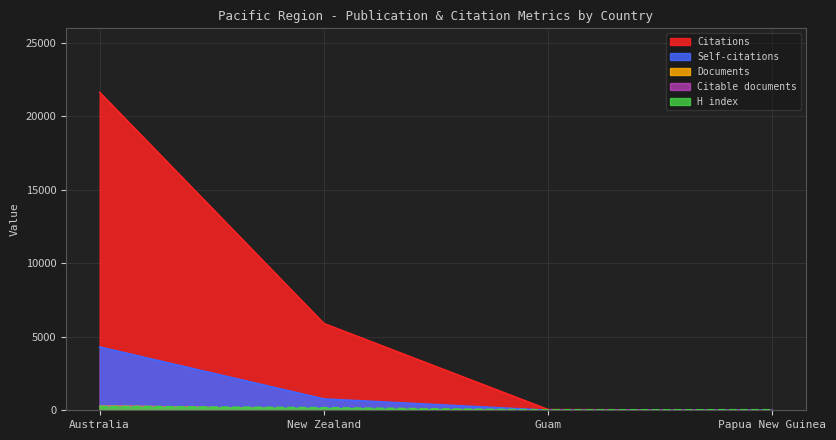

What position from the left is Australia?

1